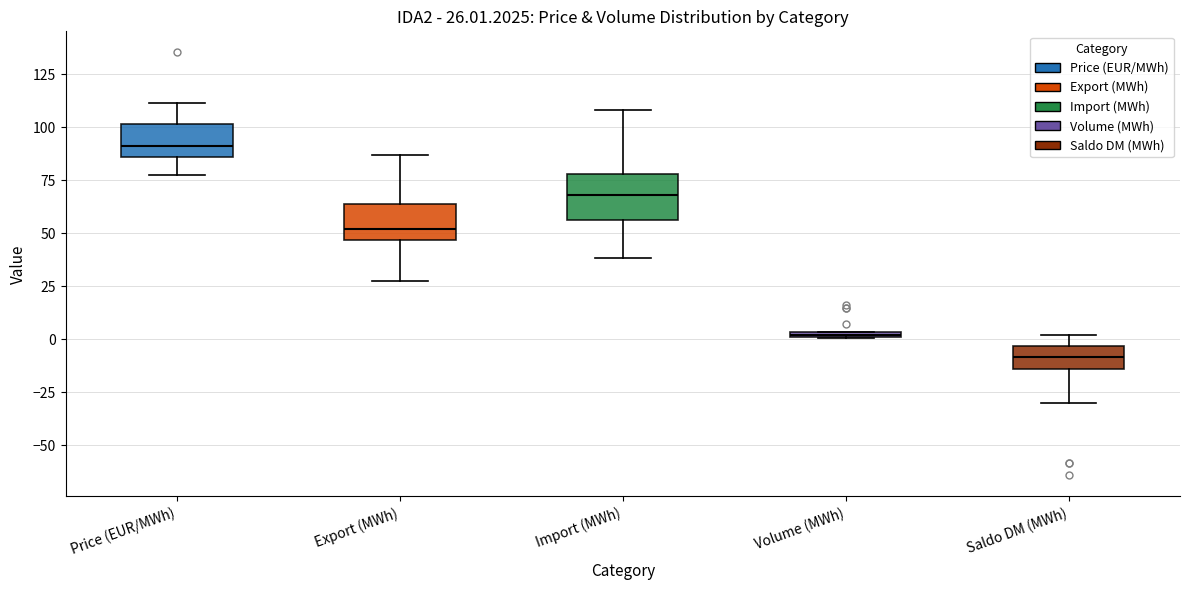

Which box's median line is the highest?

Price (EUR/MWh)